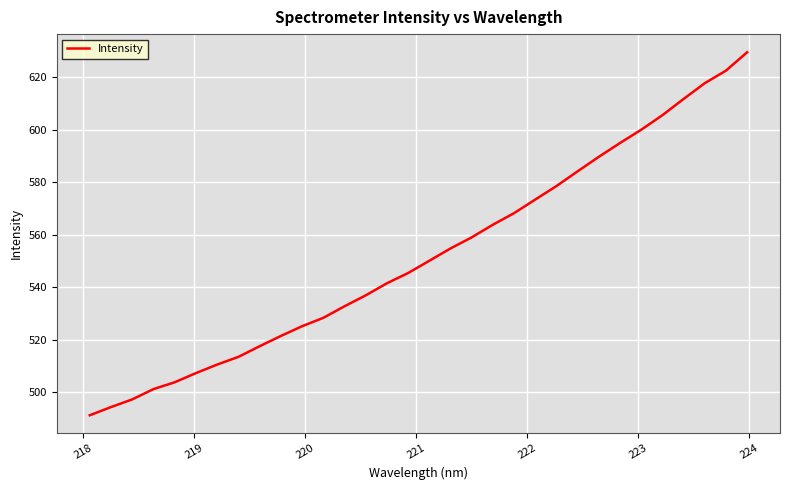

Reading left to right, what are all the values shown in this chart?

491.2	494.3	497.3	501.2	503.8	507.3	510.5	513.5	517.5	521.4	525.1	528.3	532.7	536.9	541.5	545.4	550.1	554.7	559.0	563.8	568.2	573.4	578.5	584.1	589.7	594.9	600.0	605.5	611.7	617.7	622.5	629.5